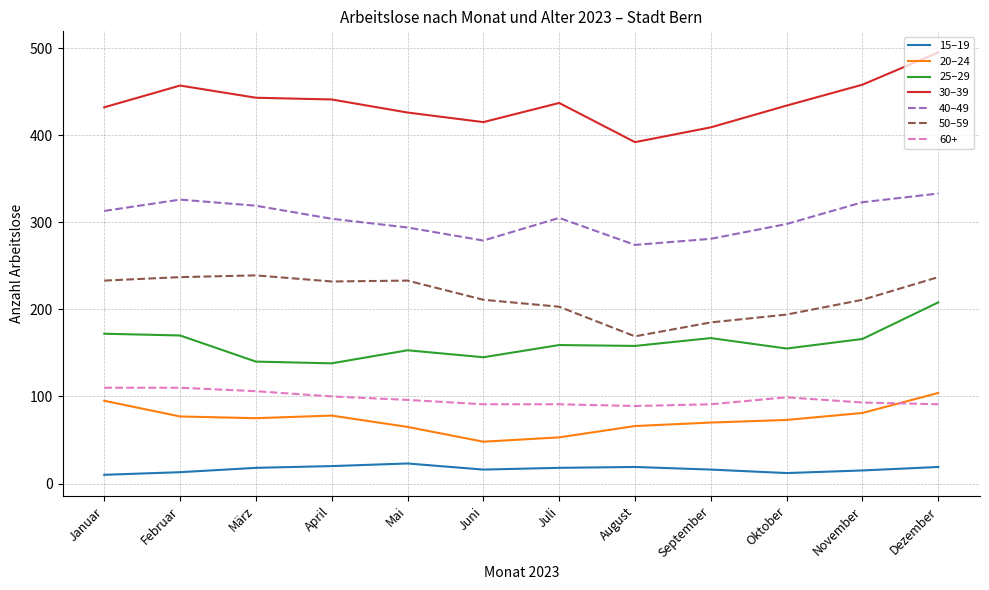

Does the chart display data point markers on the line(s)?

No